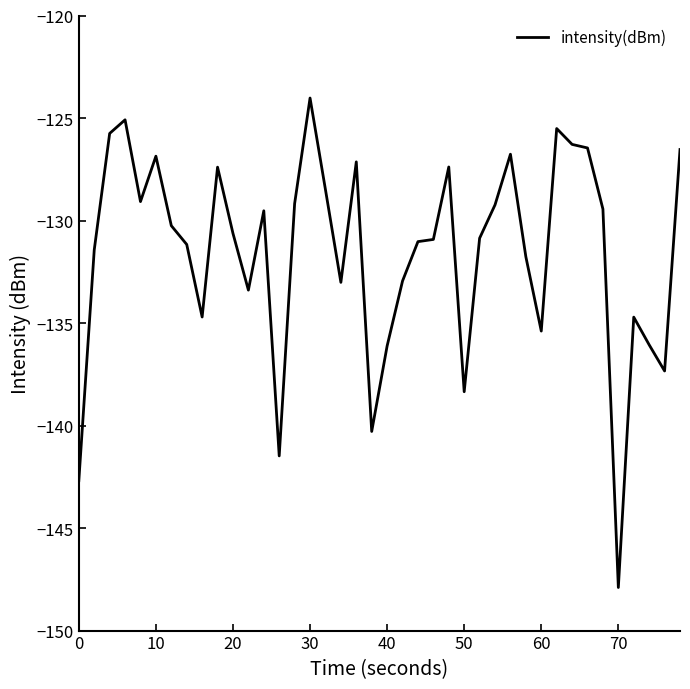

What is the difference between the maximum and minimum values?

23.9